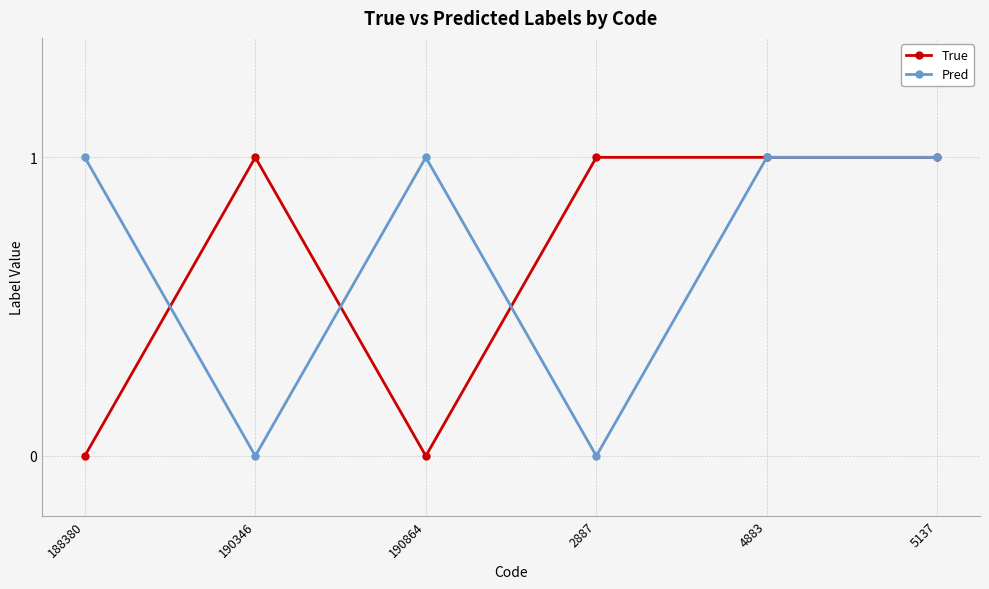

Is the value of True at 4883 greater than the value of Pred at 2887?

Yes